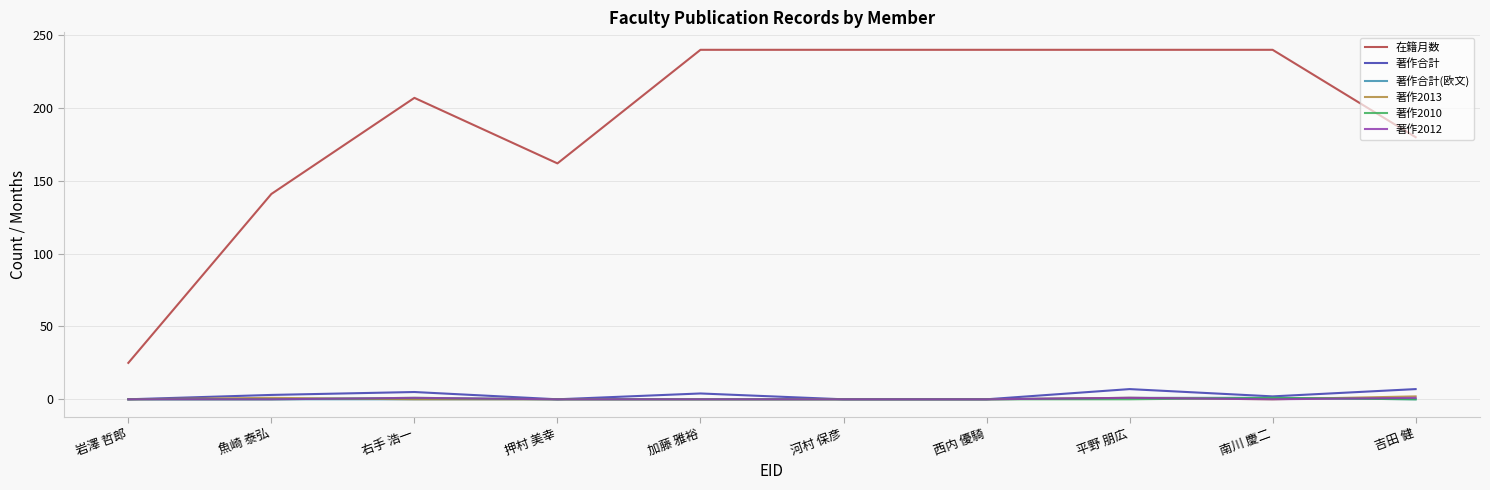

How many 著作2010 values are between 0 and 1?

10